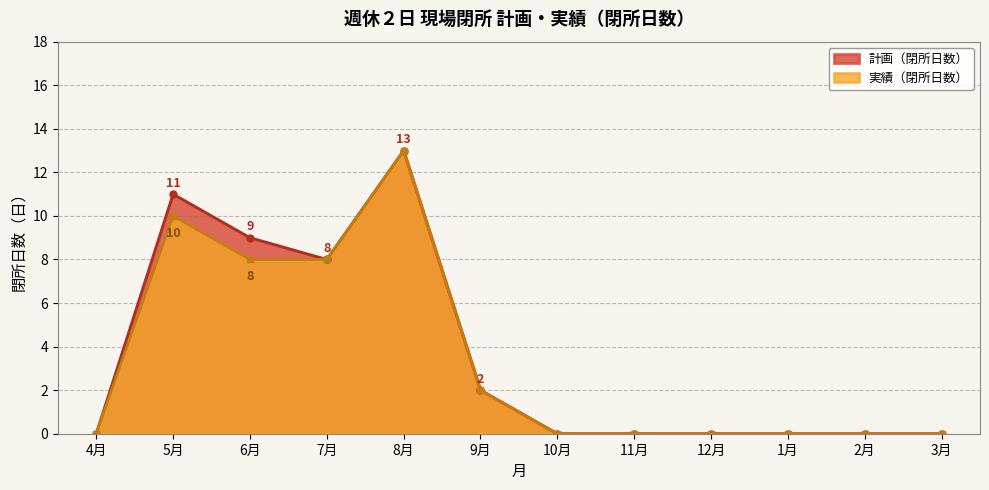

How many lines are shown in the chart?

2